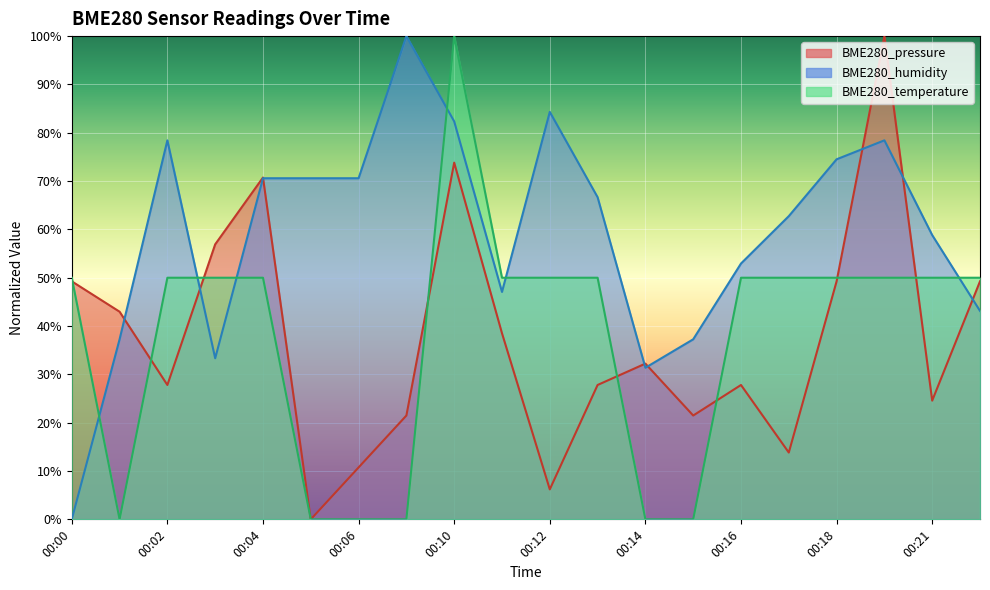

What is the sum of all BME280_humidity values?

1180.4